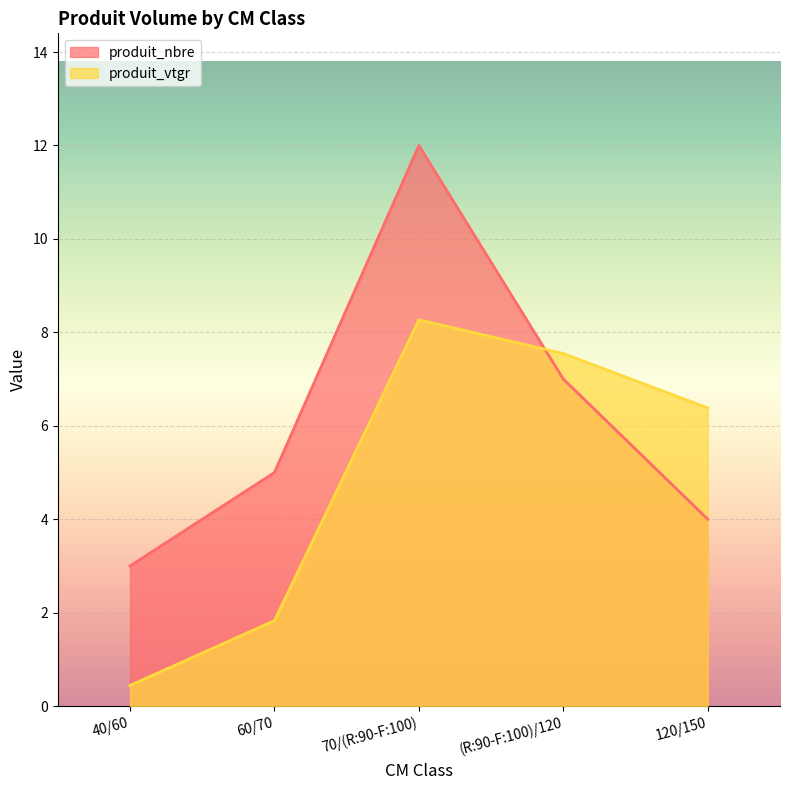

What are all the series names shown in the legend?

produit_nbre, produit_vtgr